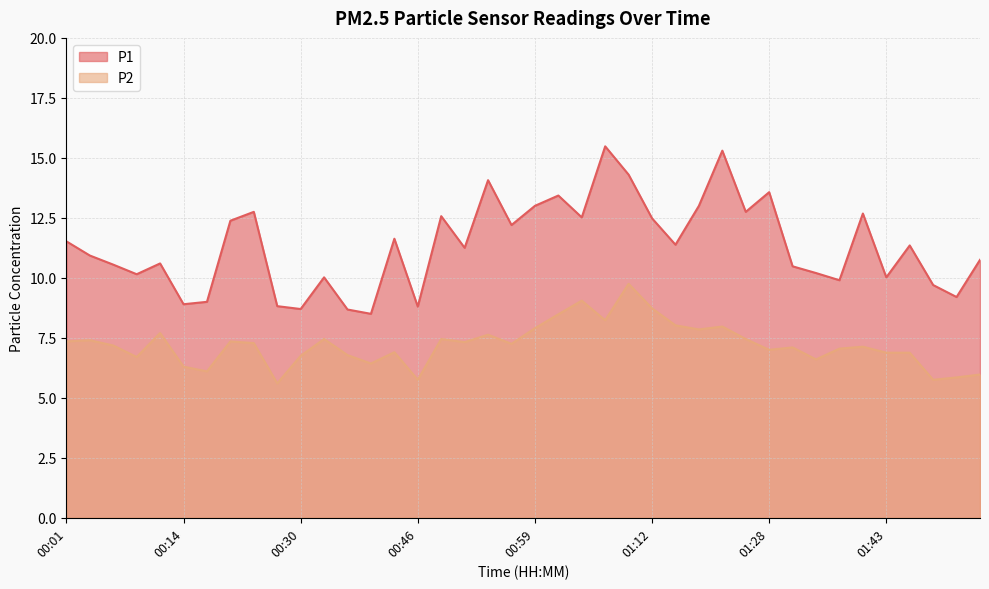

How many values in the P1 series exceed 11?

21